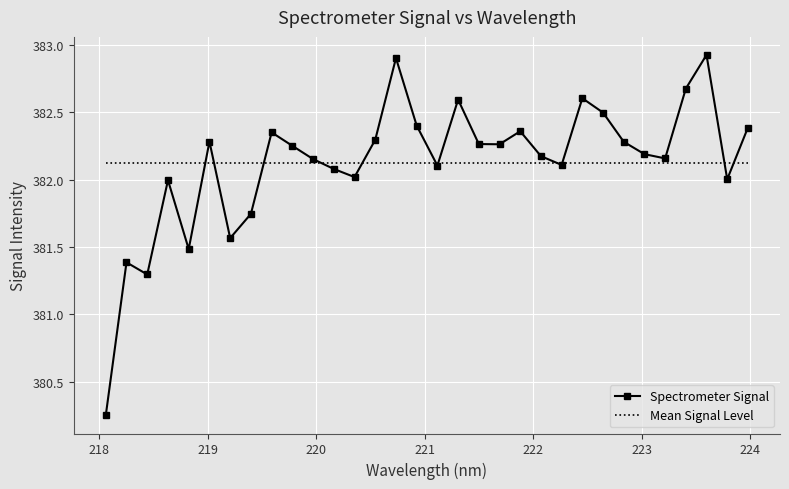

Rank the categories by value from lowest to highest.

218.0596, 218.442, 218.2508, 218.8244, 219.2067, 219.3979, 218.6332, 223.7895, 220.3533, 220.1623, 221.1174, 222.263, 219.9712, 223.2172, 222.0721, 223.0264, 219.7801, 221.6902, 221.4993, 222.8355, 219.0156, 220.5444, 219.589, 221.8812, 223.9802, 220.9264, 222.6447, 221.3083, 222.4538, 223.408, 220.7354, 223.5987